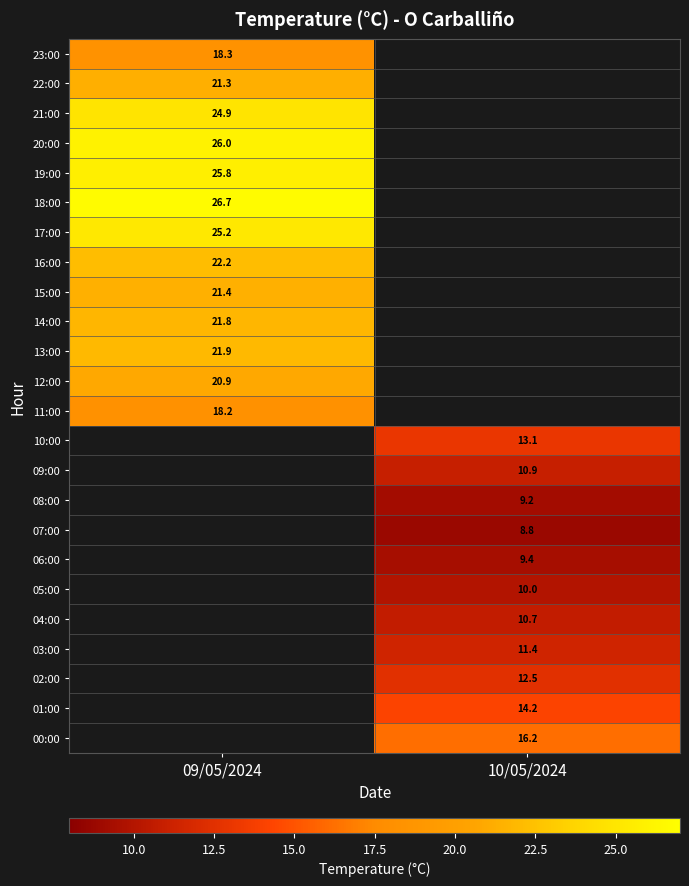

Between 09/05/2024 and 10/05/2024, which is larger?

10/05/2024